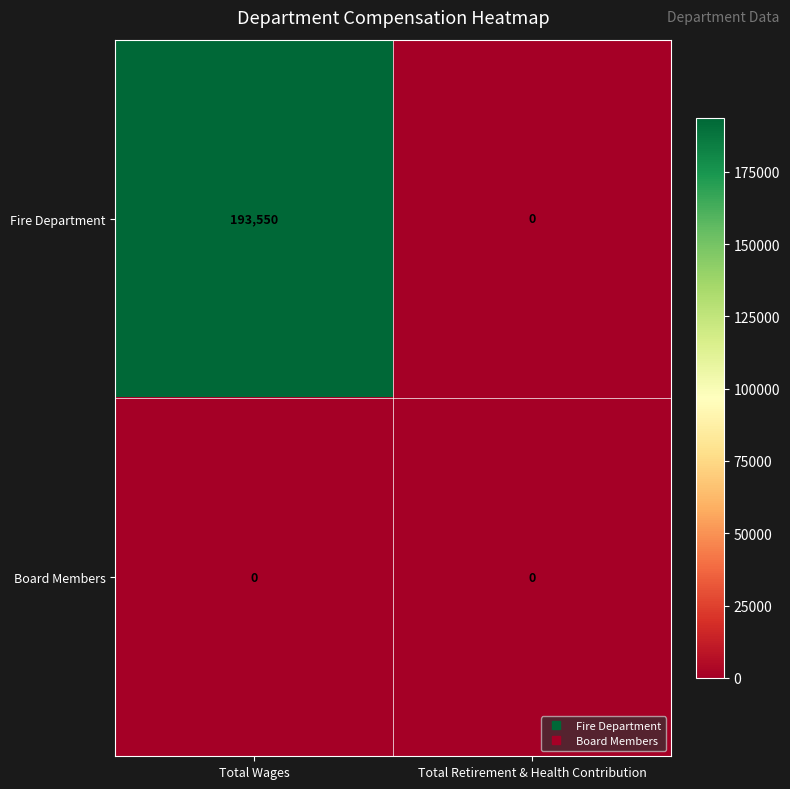

What is the total value across all series at Total Wages?

193550